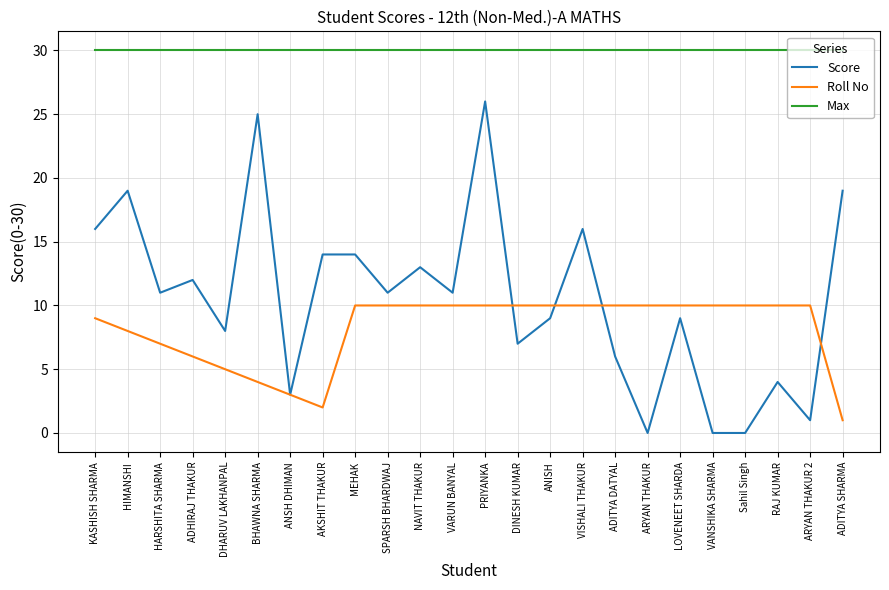

At which label is Score closest to 13?

NAVIT THAKUR